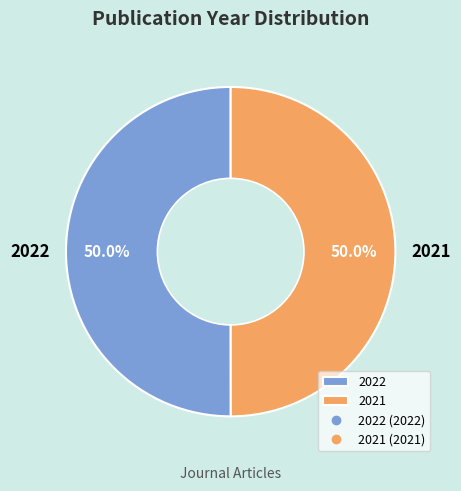

Approximately how many times larger is the value at 2021 compared to 2022?

1.0